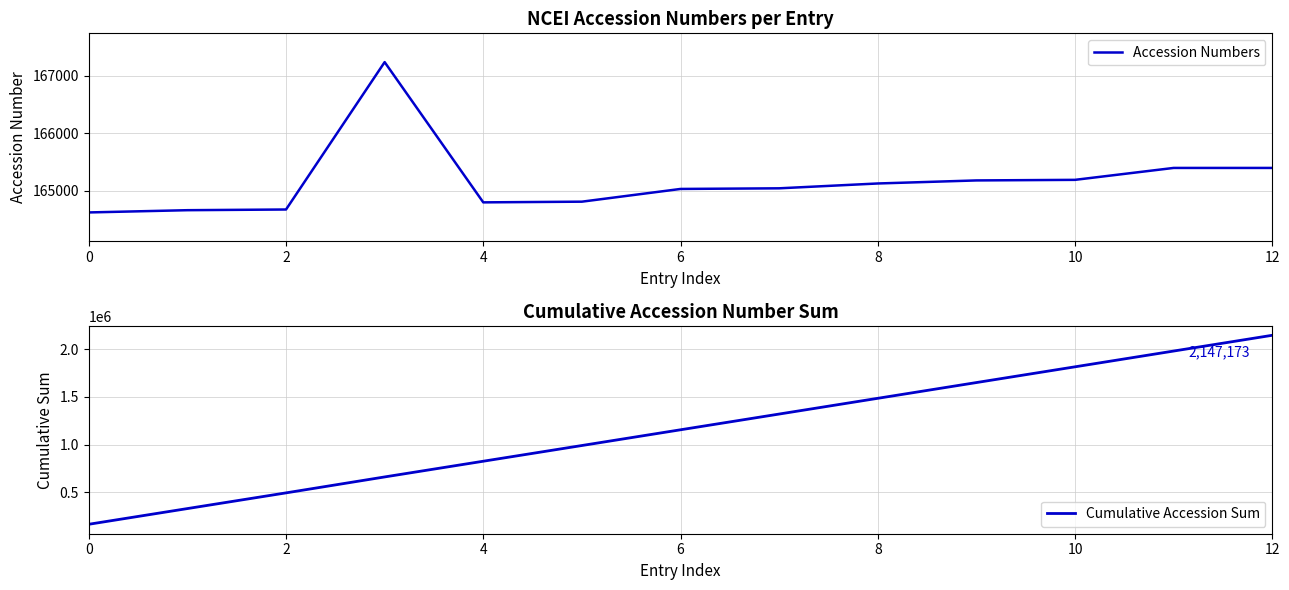

Reading left to right, list all the values displayed in this chart.

Accession Numbers: 164624	164663	164675	167235	164799	164811	165032	165043	165127	165180	165190	165397	165397
Cumulative Accession Sum: 164624	329287	493962	661197	825996	990807	1155839	1320882	1486009	1651189	1816379	1981776	2147173